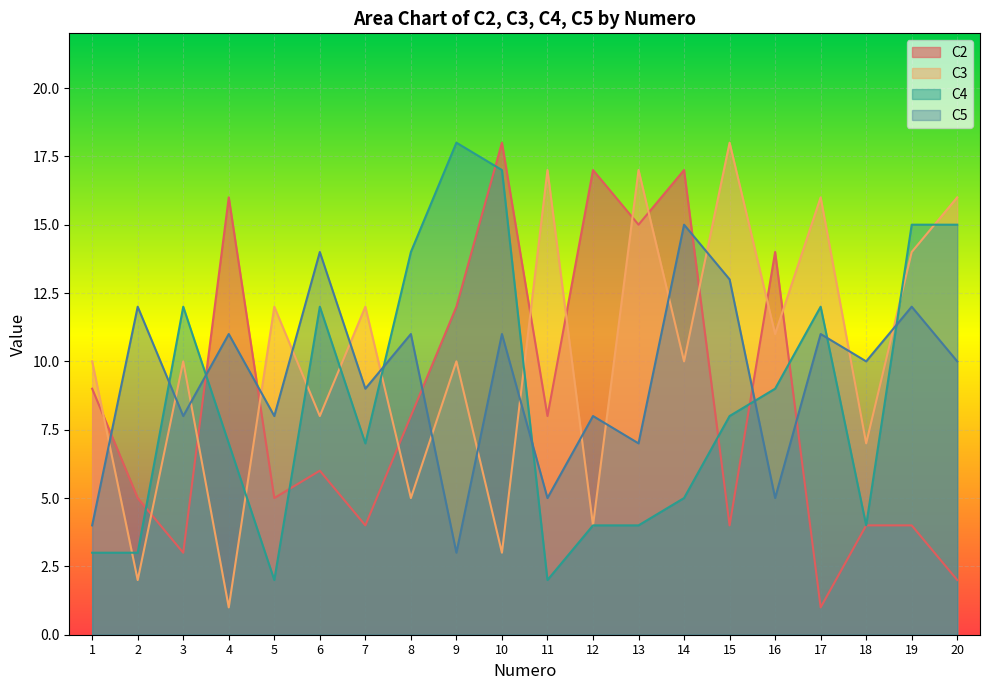

Which series has the largest range (max minus min)?

C2